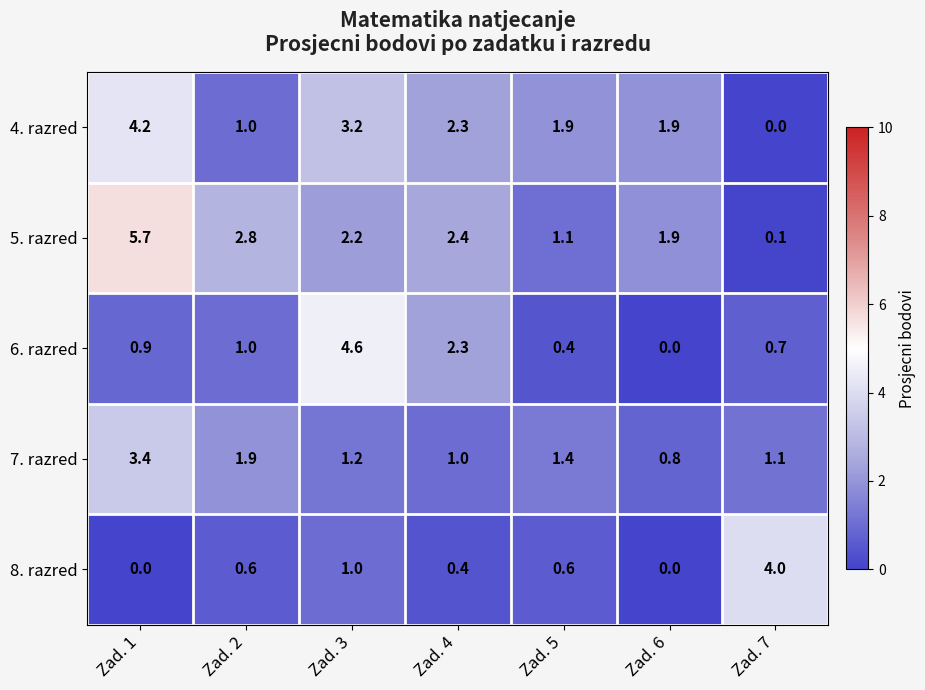

How many values in the 8. razred series exceed 0?

5